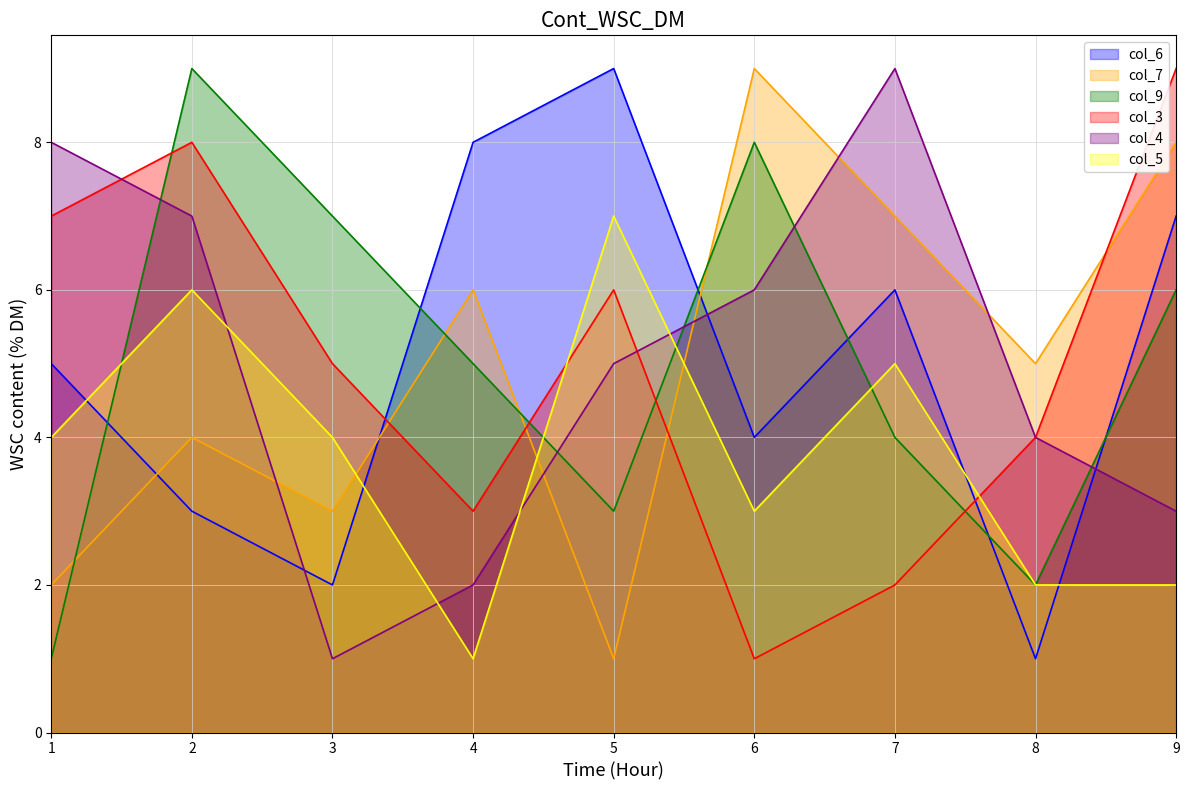

How many lines are shown in the chart?

6